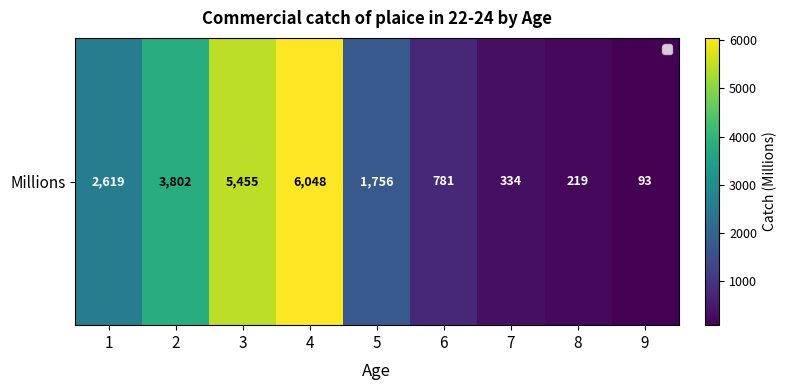

Reading right to left, extract all data points from this chart.

9=93	8=219	7=334	6=781	5=1756	4=6048	3=5455	2=3802	1=2619